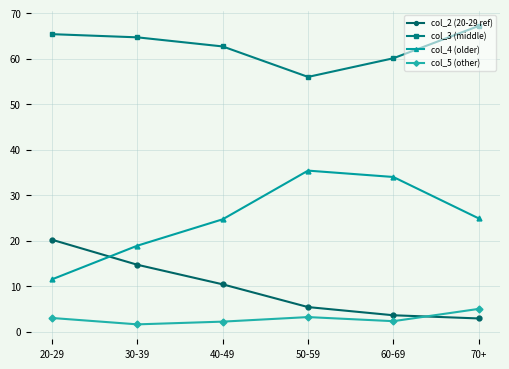

Where is the first local maximum for col_4 (older)?

50-59